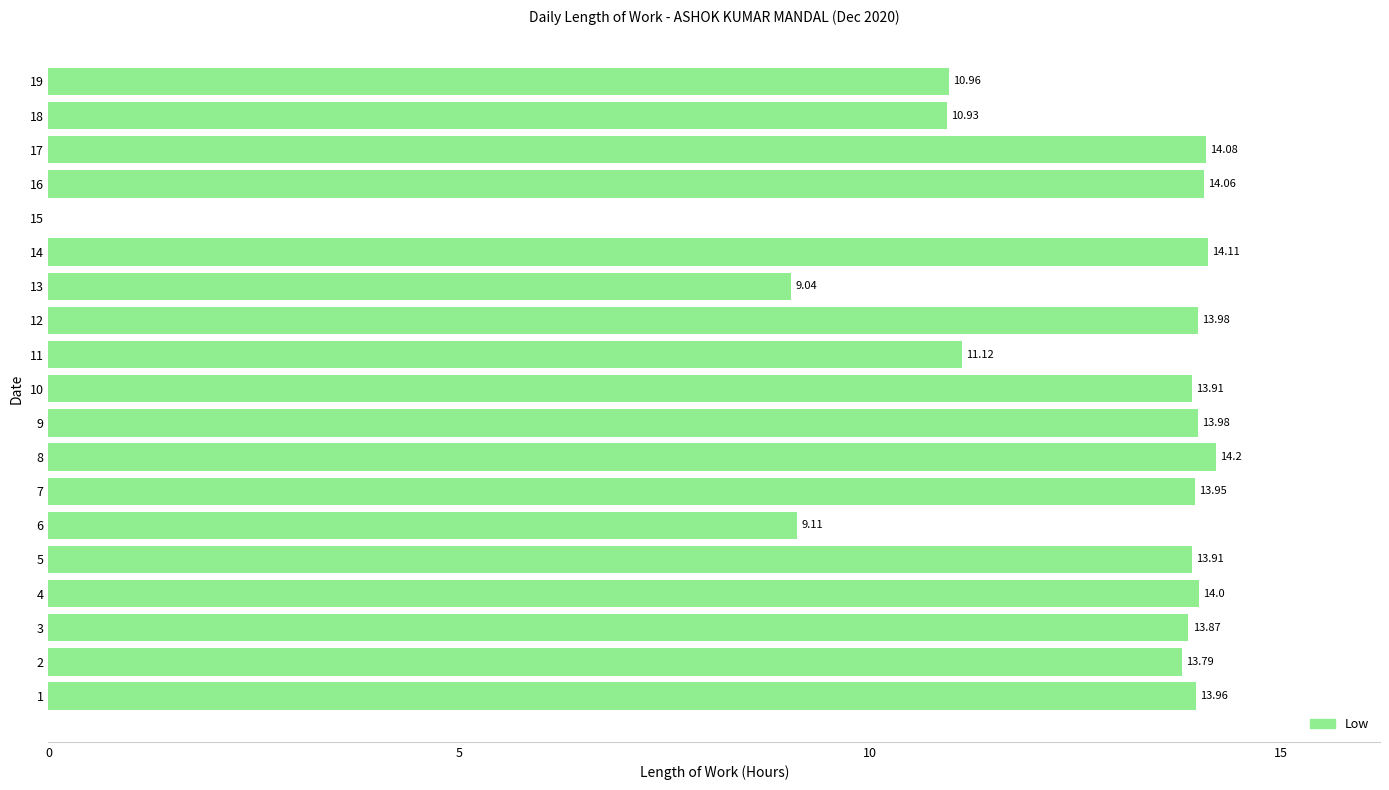

Approximately how many times larger is the value at 11 compared to 7?

0.8